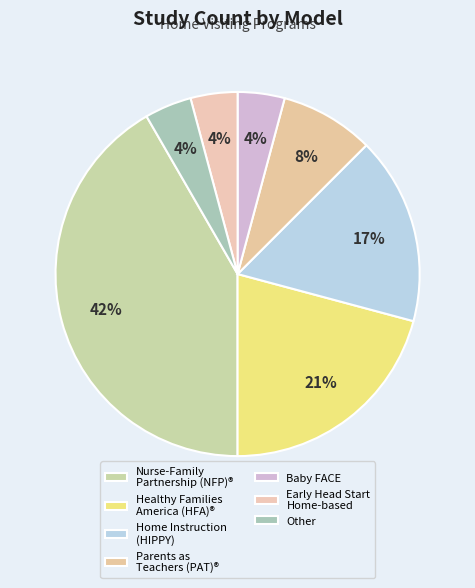

Rank the categories by value from highest to lowest.

Nurse-Family Partnership (NFP)®, Healthy Families America (HFA)®, Home Instruction for Parents of Preschool Youngsters, Parents as Teachers (PAT)®, Baby FACE, Early Head Start—Home-based option, Other